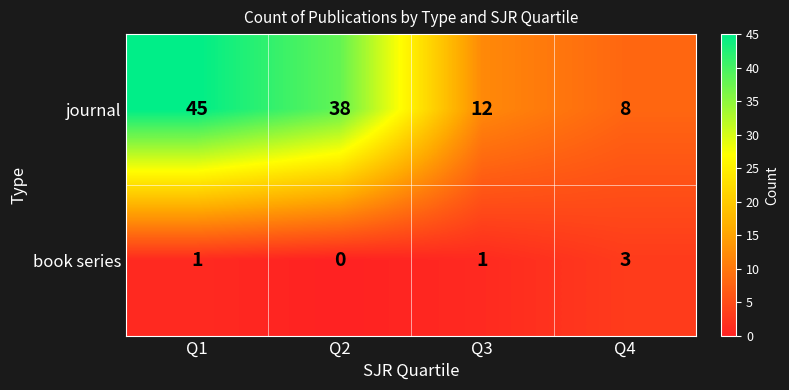

True or false: journal has a value of 45 at Q1.

True